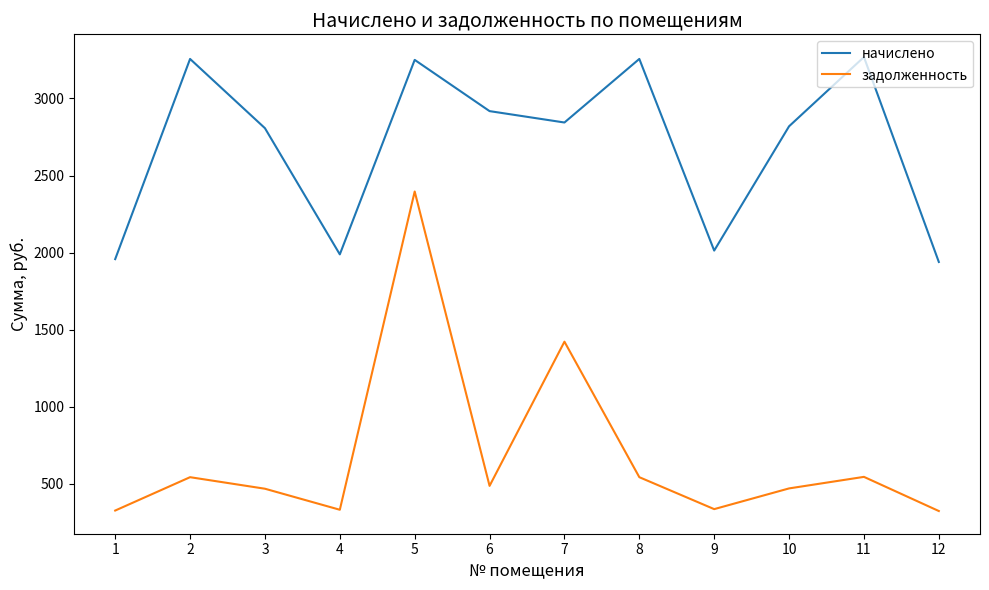

Where is the first local maximum for начислено?

2